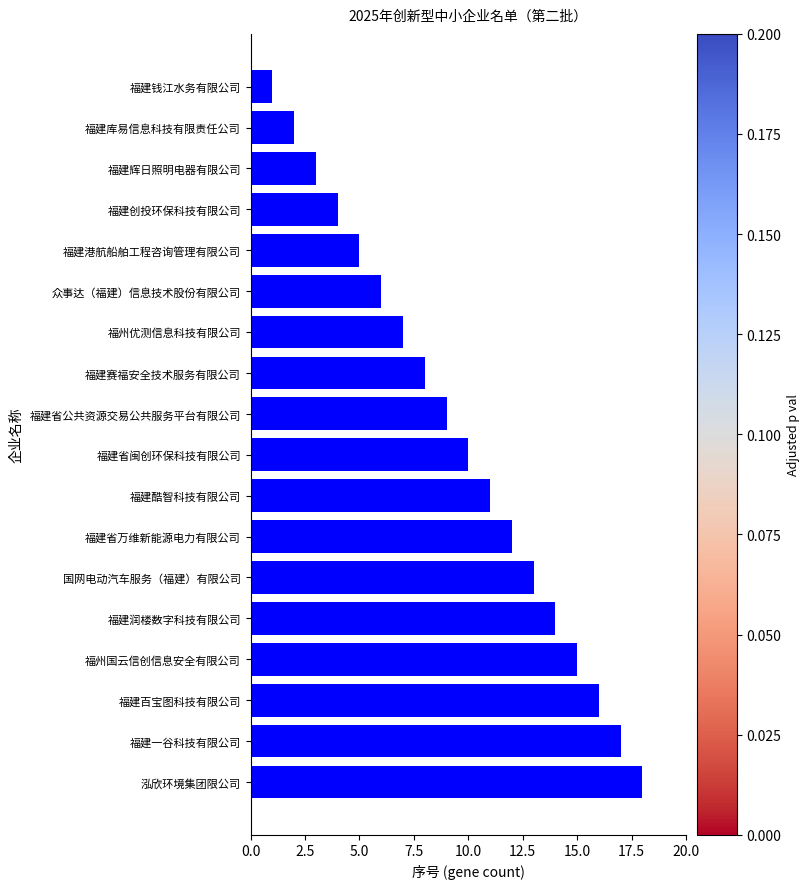

The value at 福建省公共资源交易公共服务平台有限公司 is 9. True or false?

True